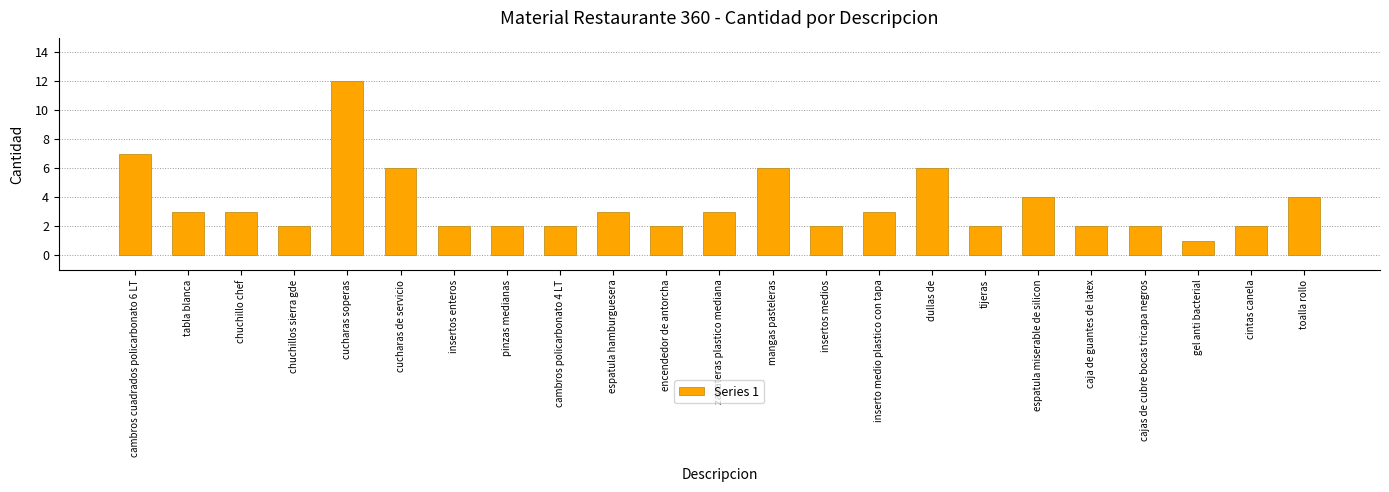

Read the value at espatula miserable de silicon.

4